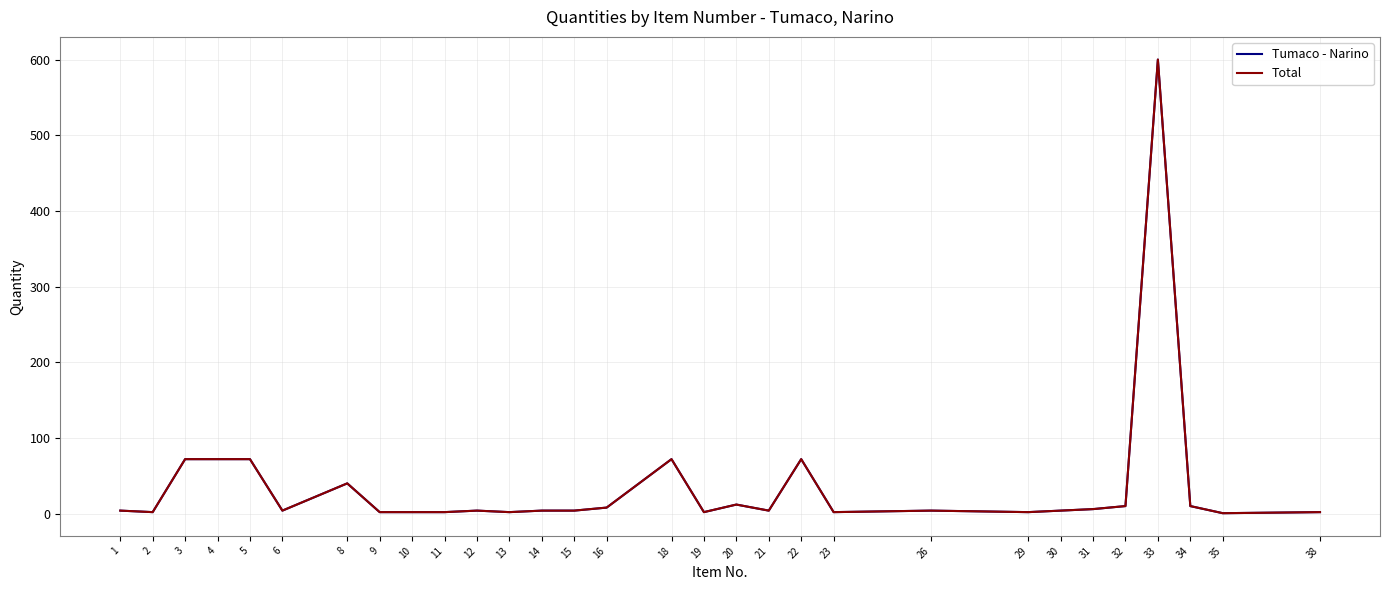

Does the chart display data point markers on the line(s)?

No